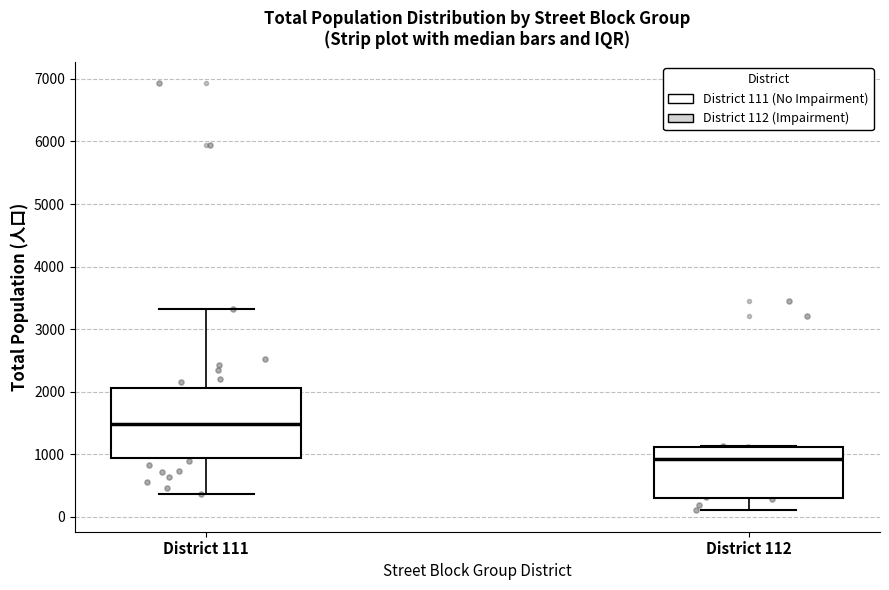

Reading left to right, transcribe this box plot: for each box, give where its median line is, the range the box spans, and where its two whiskers end, as read against the y-axis. The values are not printed on the chart, so give them approximately, as read against the axis.

District 111: median 1500, box 900 to 2100, whiskers 400 to 3300
District 112: median 900, box 300 to 1100, whiskers 100 to 1100